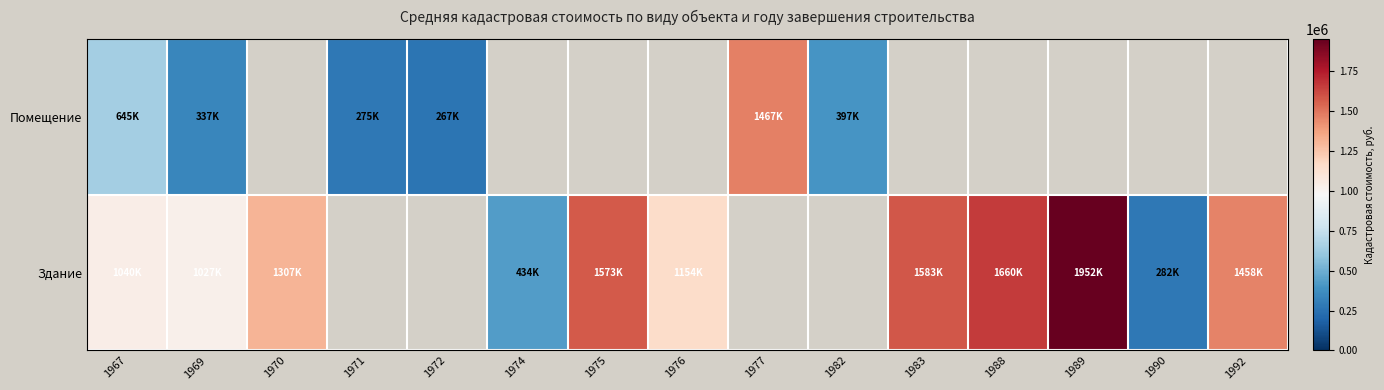

At how many categories does at least one series exceed 544197?

10